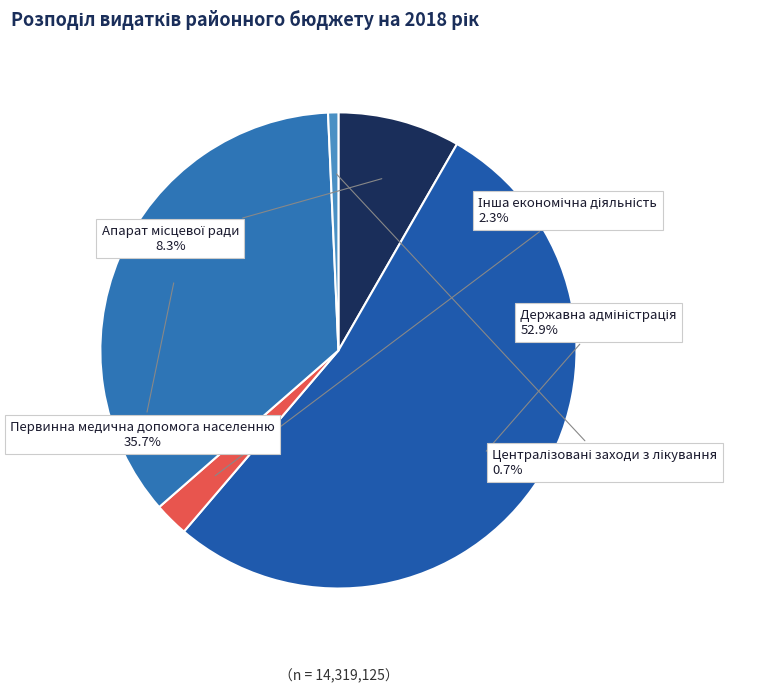

Is there any slice that represents more than half of the pie?

Yes